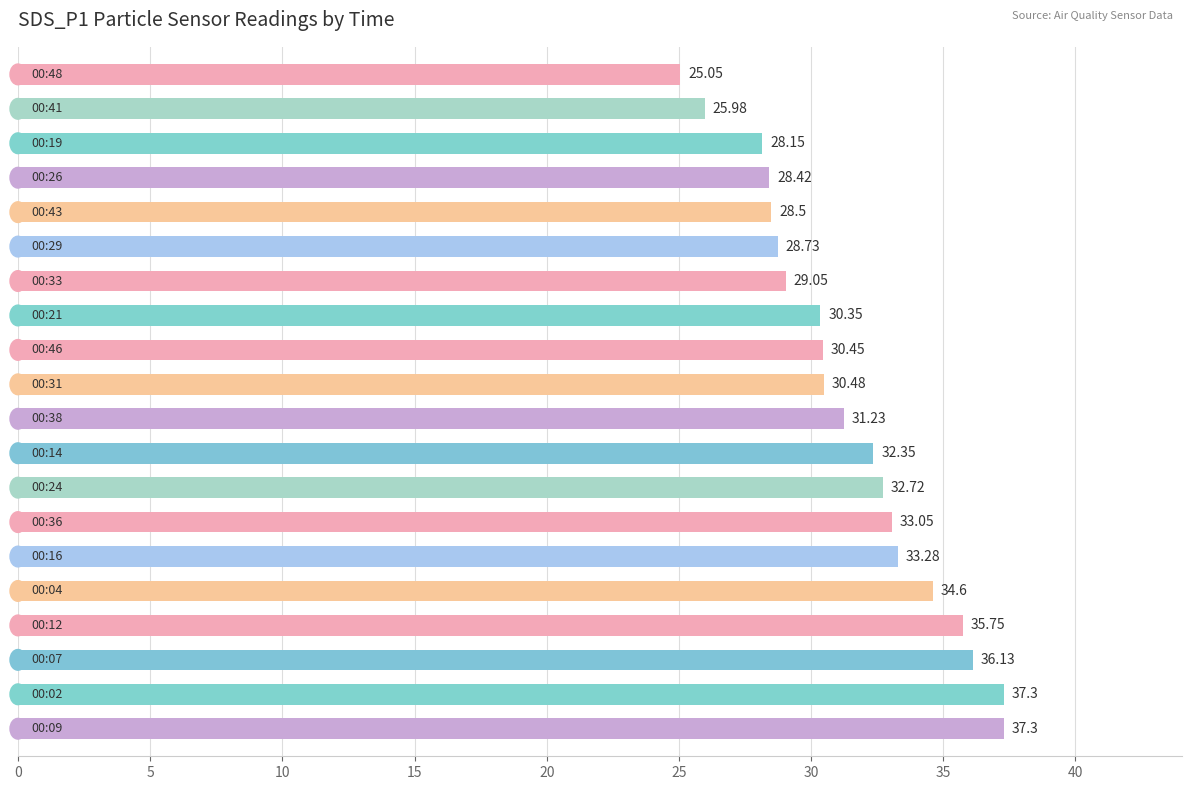

What is the difference between the second highest and second lowest values?

11.3